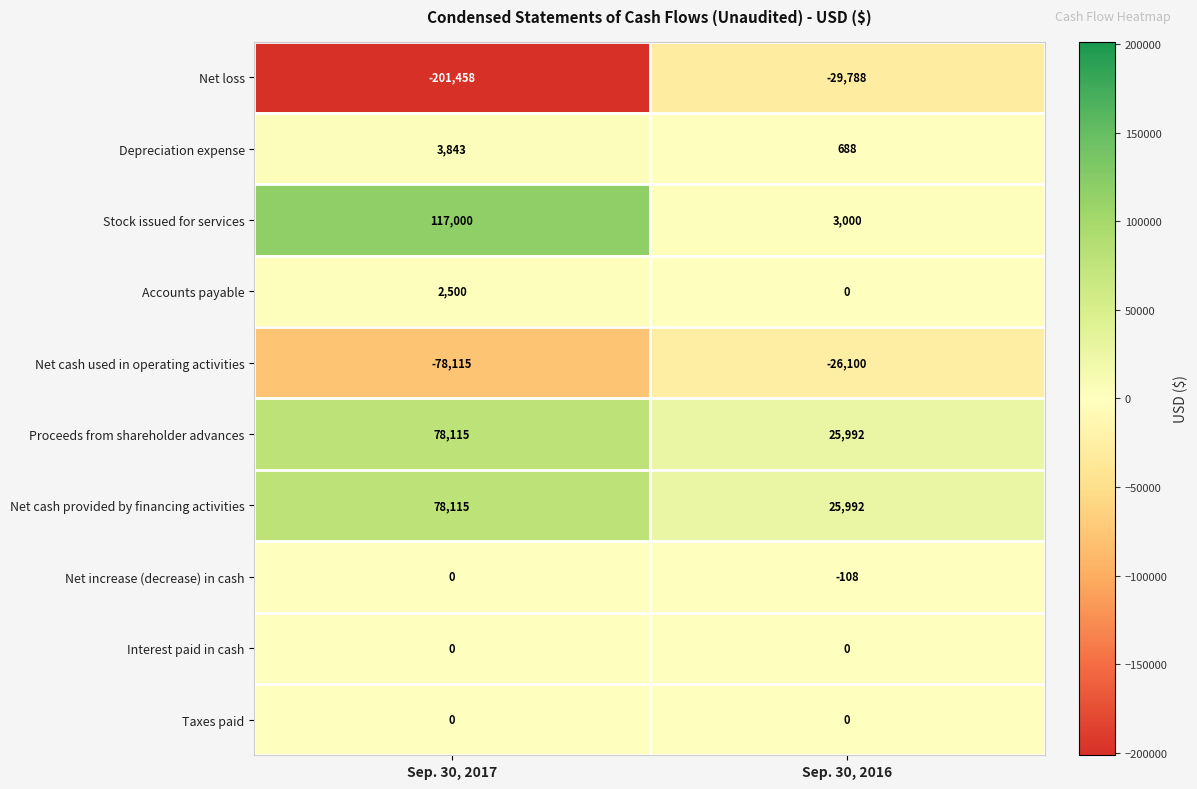

What is the difference between the highest and lowest values at Sep. 30, 2016?

55780